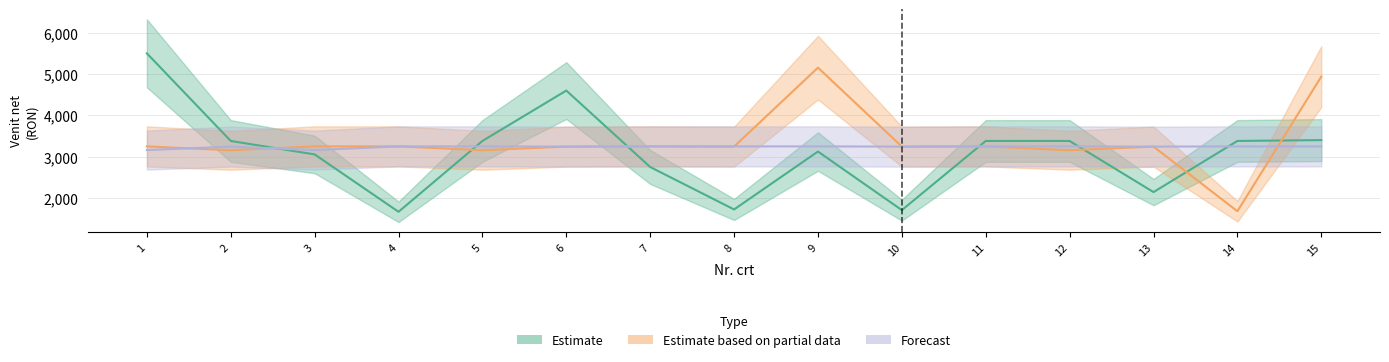

Which series has the largest range (max minus min)?

Estimate